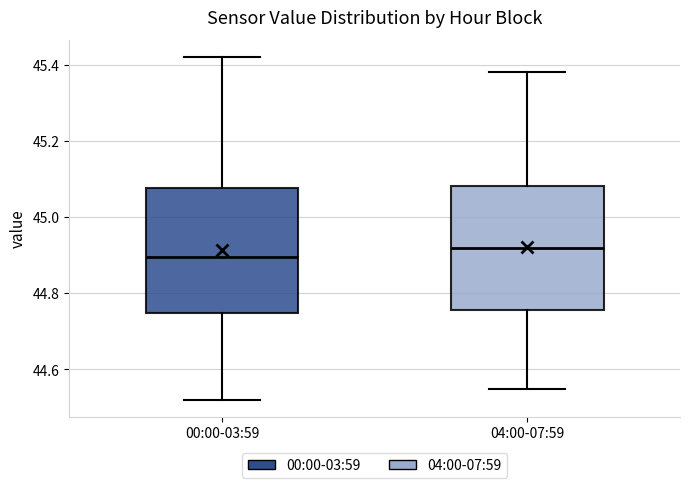

Reading left to right, read every box against the y-axis: the position of its median line, the range the box covers, and the ends of its whiskers. The values are not printed on the chart, so give them approximately, as read against the axis.

00:00-03:59: median 44.90, box 44.74 to 45.08, whiskers 44.52 to 45.42
04:00-07:59: median 44.92, box 44.76 to 45.08, whiskers 44.56 to 45.38